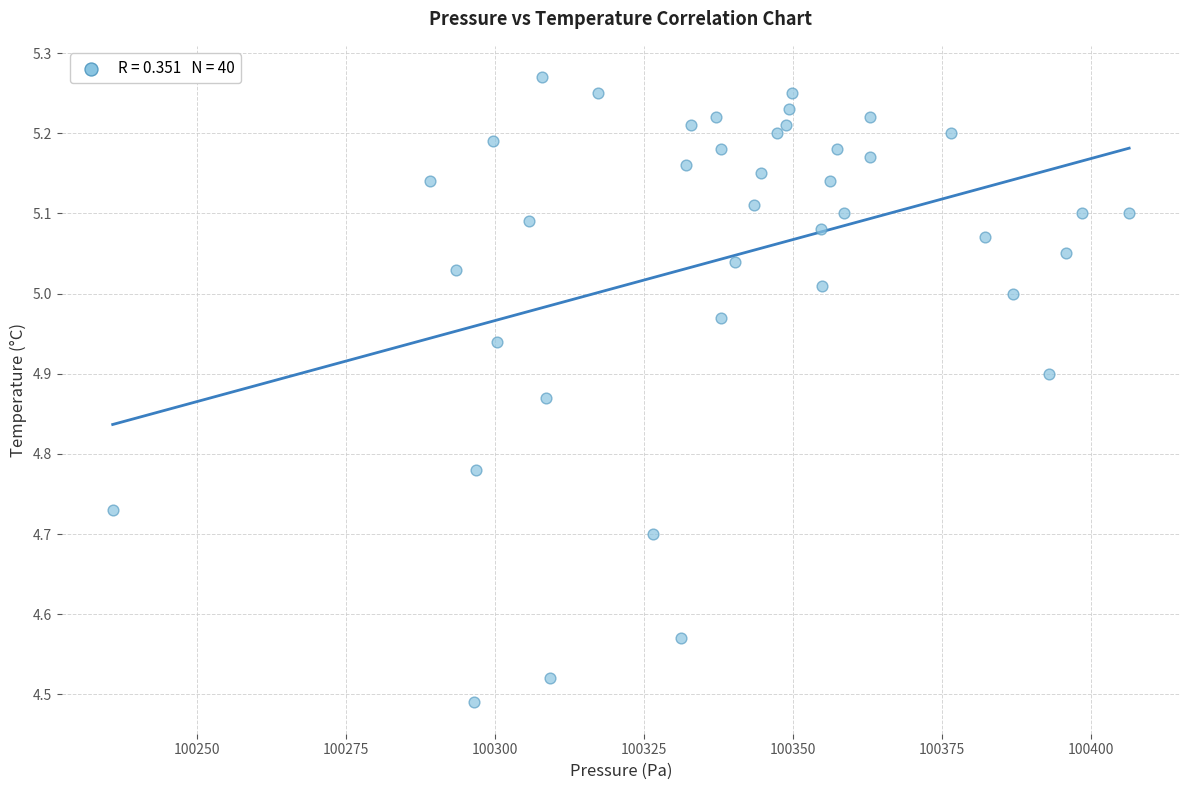

What is the range of Y values (max minus min)?

0.8